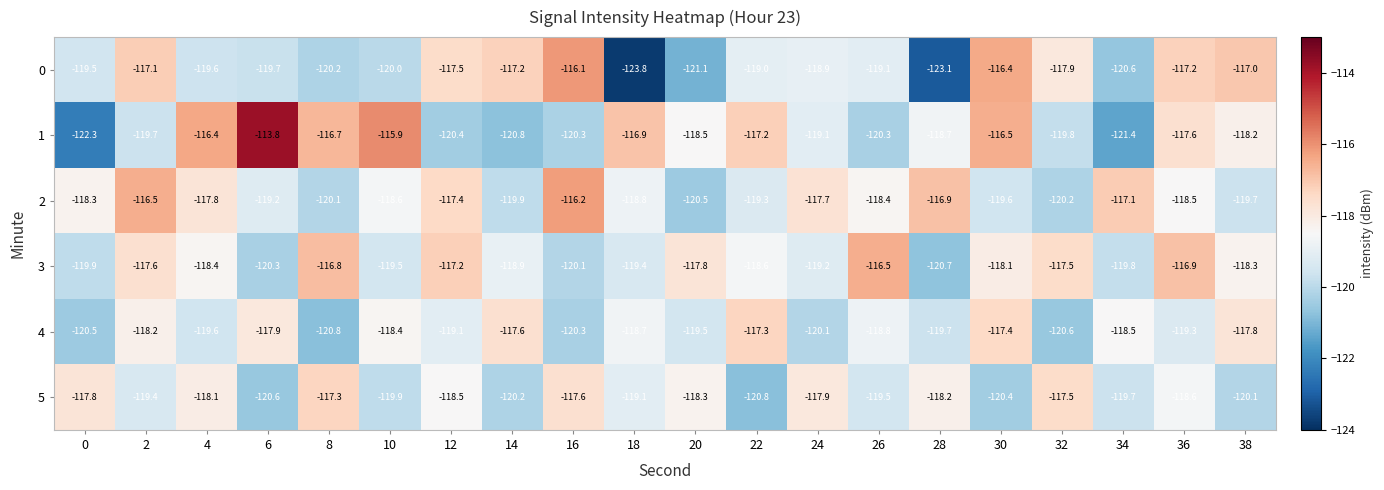

What value does the 5 series have at 4?

-118.1